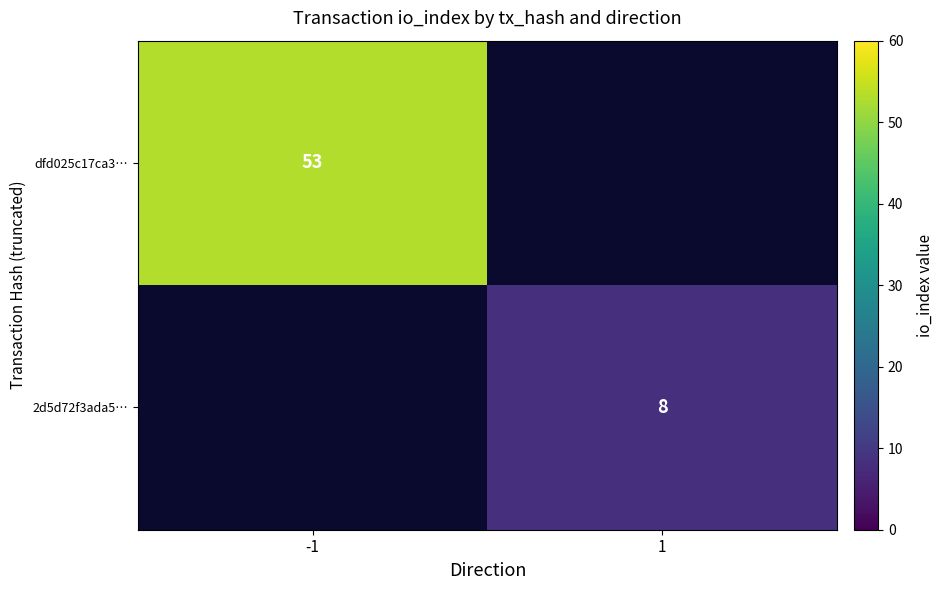

Count the number of data series in this chart.

2